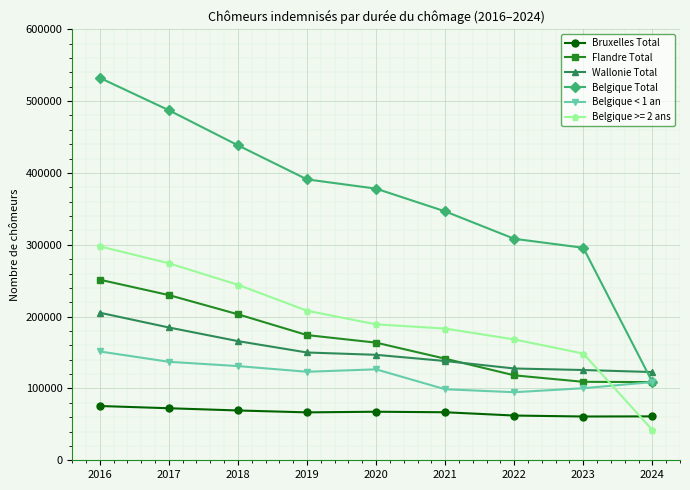

What is the difference between the highest and lowest values at 2021?

279638.0